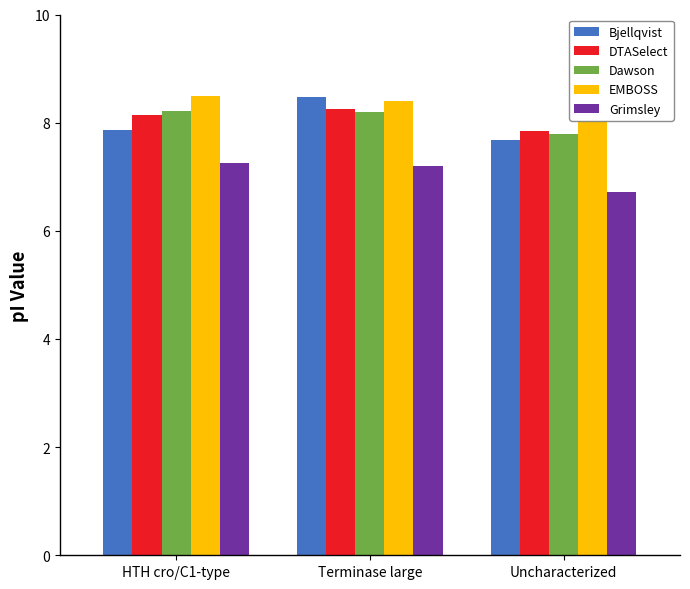

What is the maximum value shown in the chart?

8.5